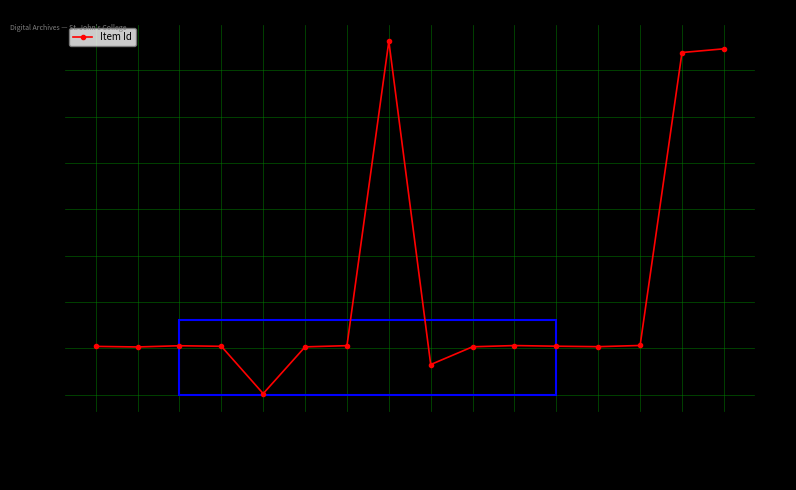

Does the chart display data point markers on the line(s)?

Yes